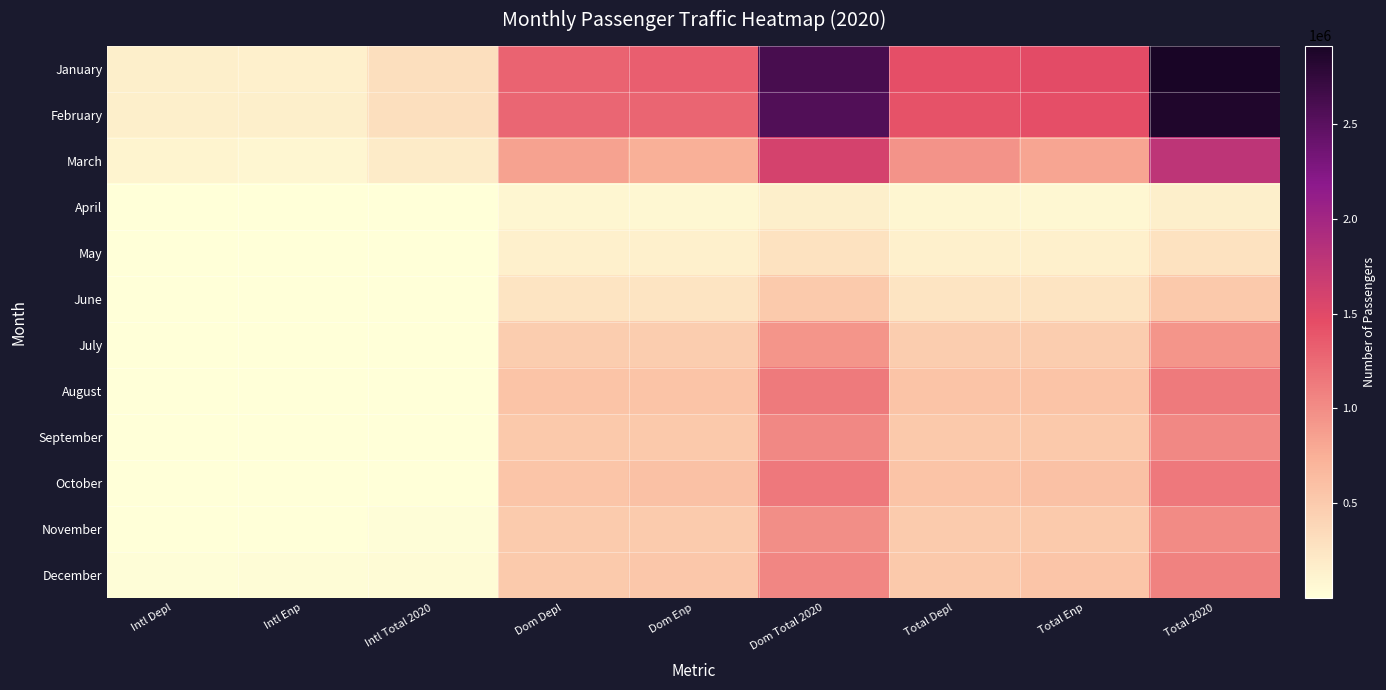

Which series has the widest spread of values?

January